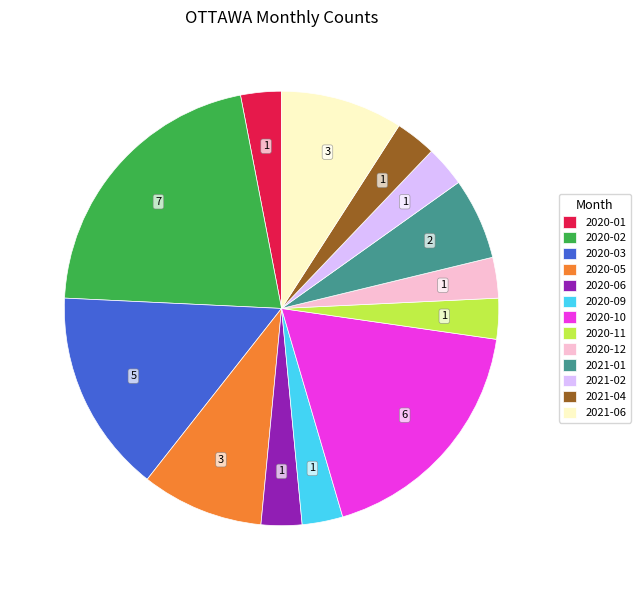

Does 2021-04 represent more than half of the total?

No